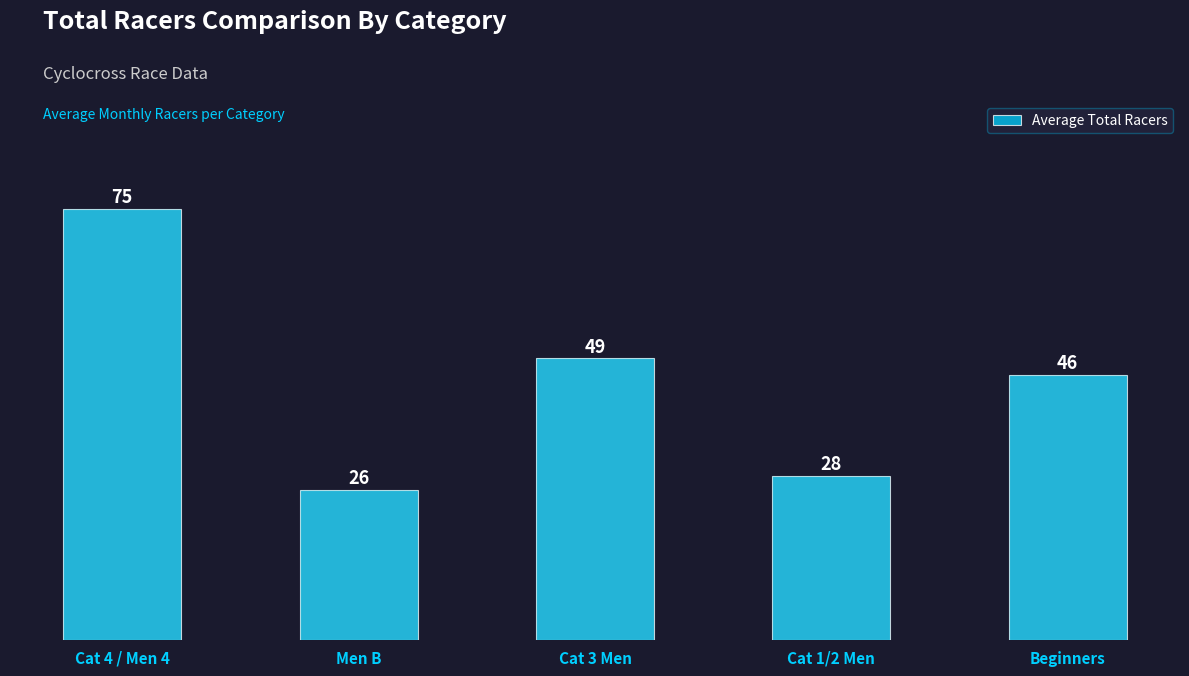

List the labels in order of value, smallest first.

Men B, Cat 1/2 Men, Beginners, Cat 3 Men, Cat 4 / Men 4